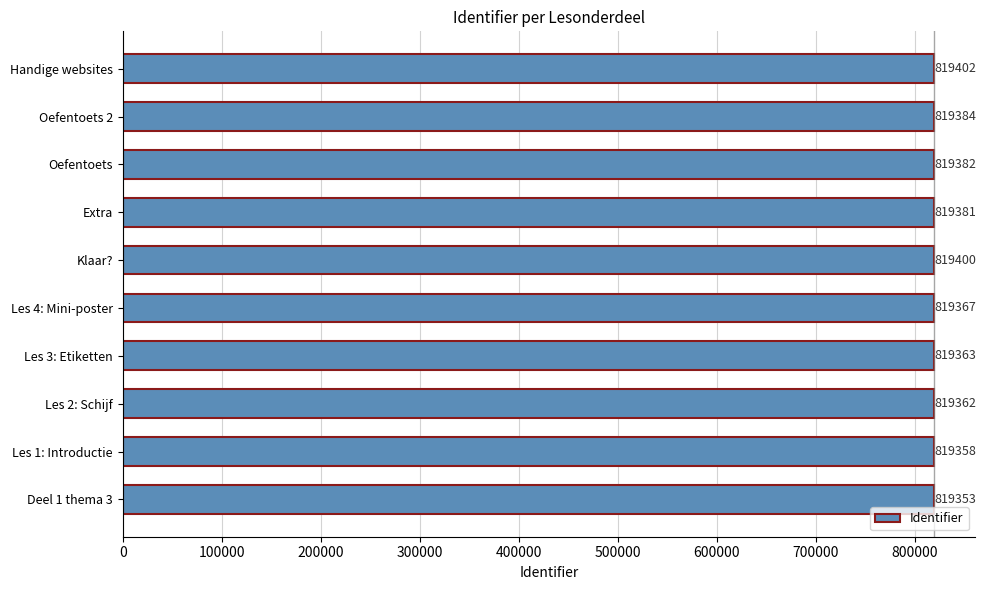

What is the change in value from Les 1: Introductie to Les 2: Schijf?

+4